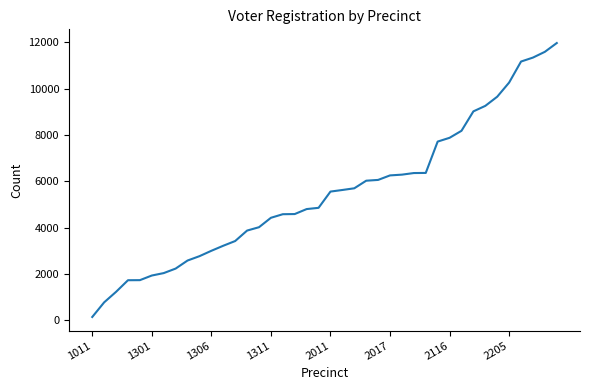

What is the difference between the maximum and minimum values?

11840